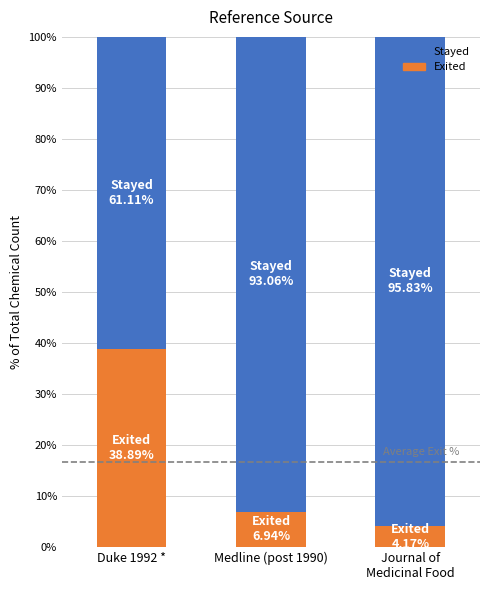

What is the average value of the Exited series?

16.7